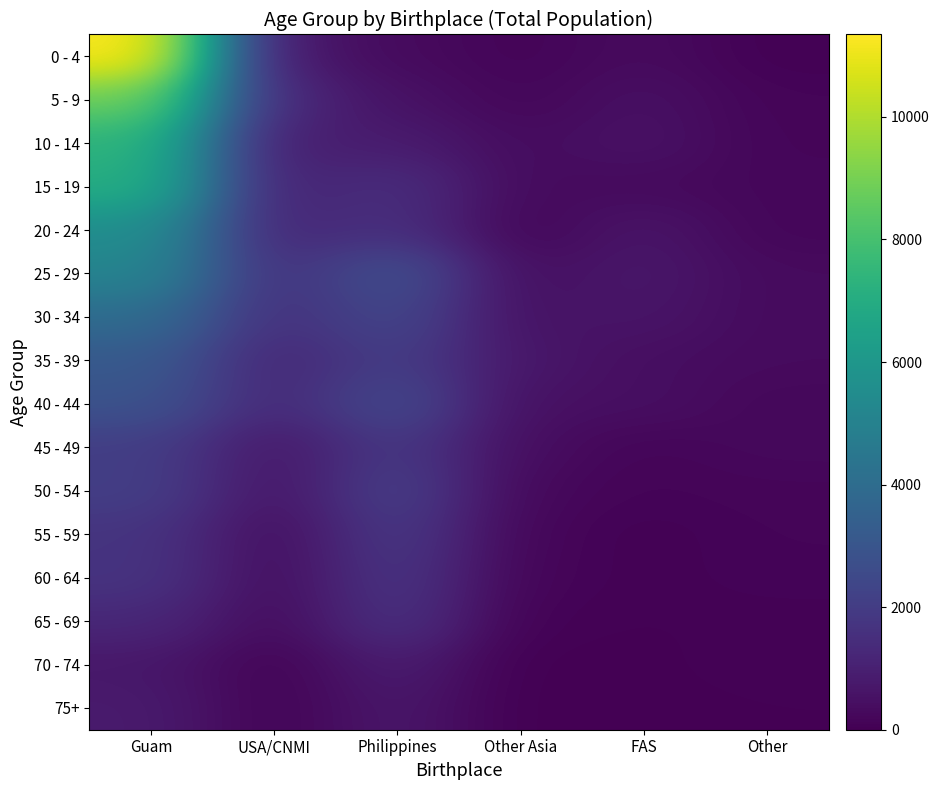

What is the average value of the 25 - 29 series?

1822